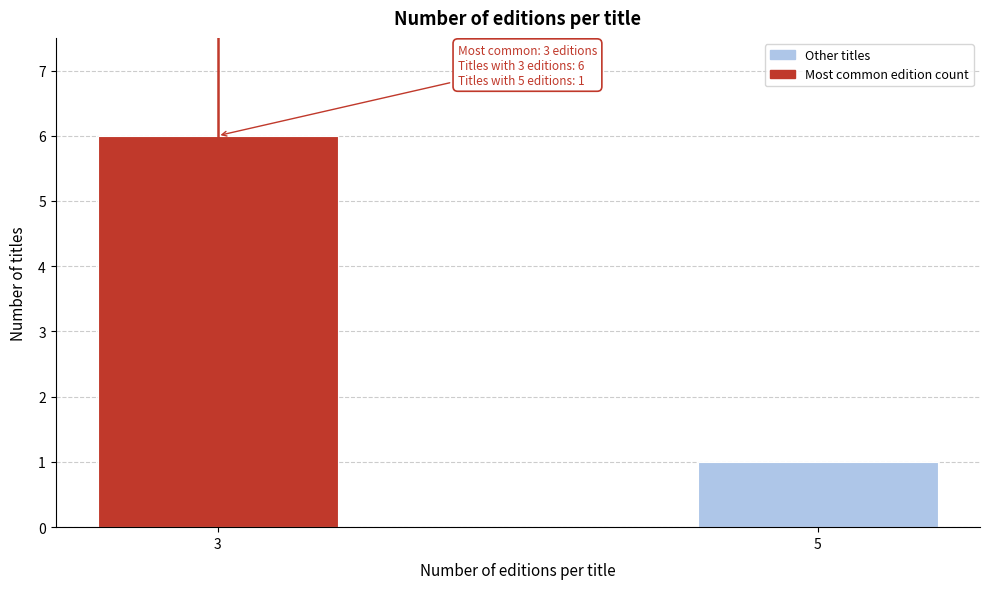

Reading right to left, transcribe all the data shown in this chart.

1	6